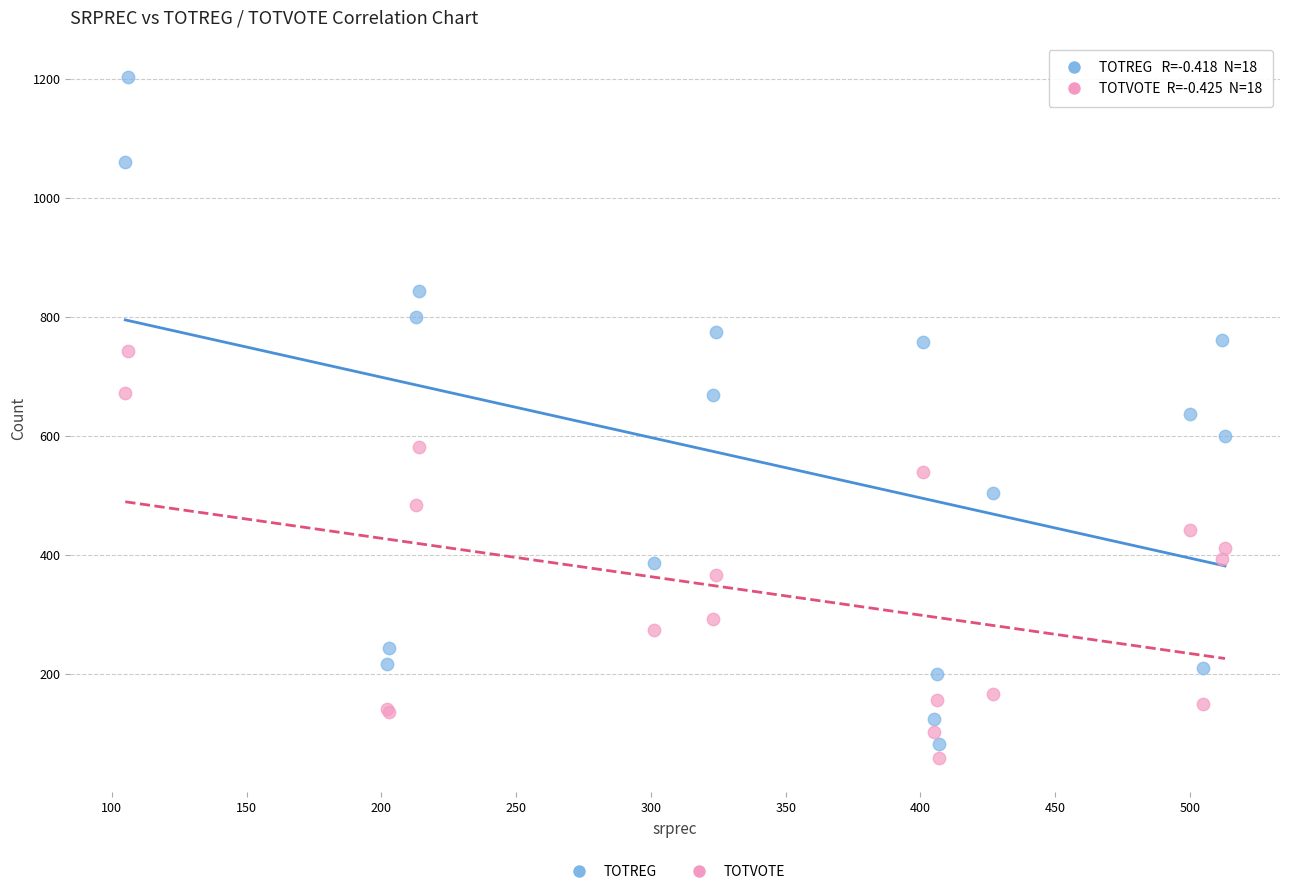

Which series reaches the minimum Y coordinate?

TOTVOTE